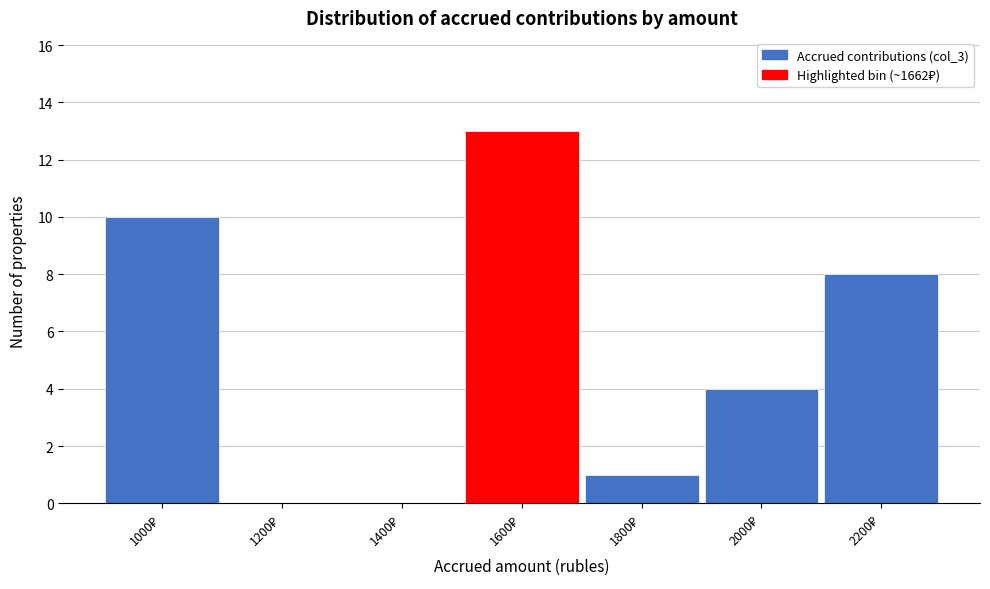

What is the greatest value displayed?

13